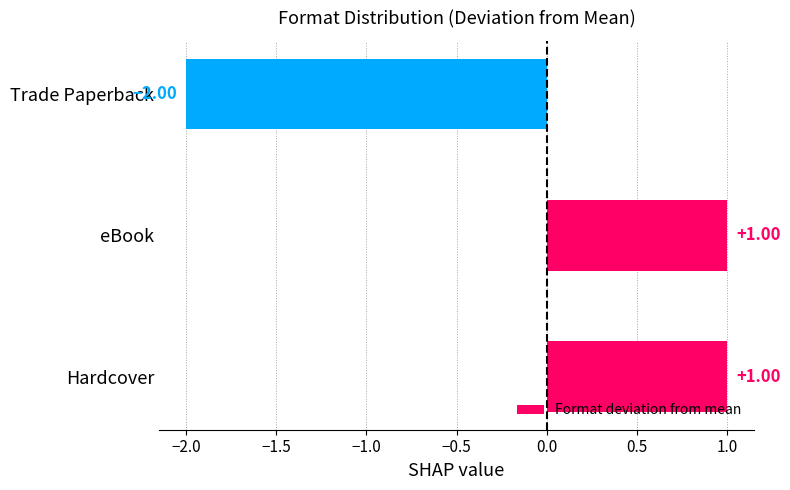

How many bars are there in total?

3